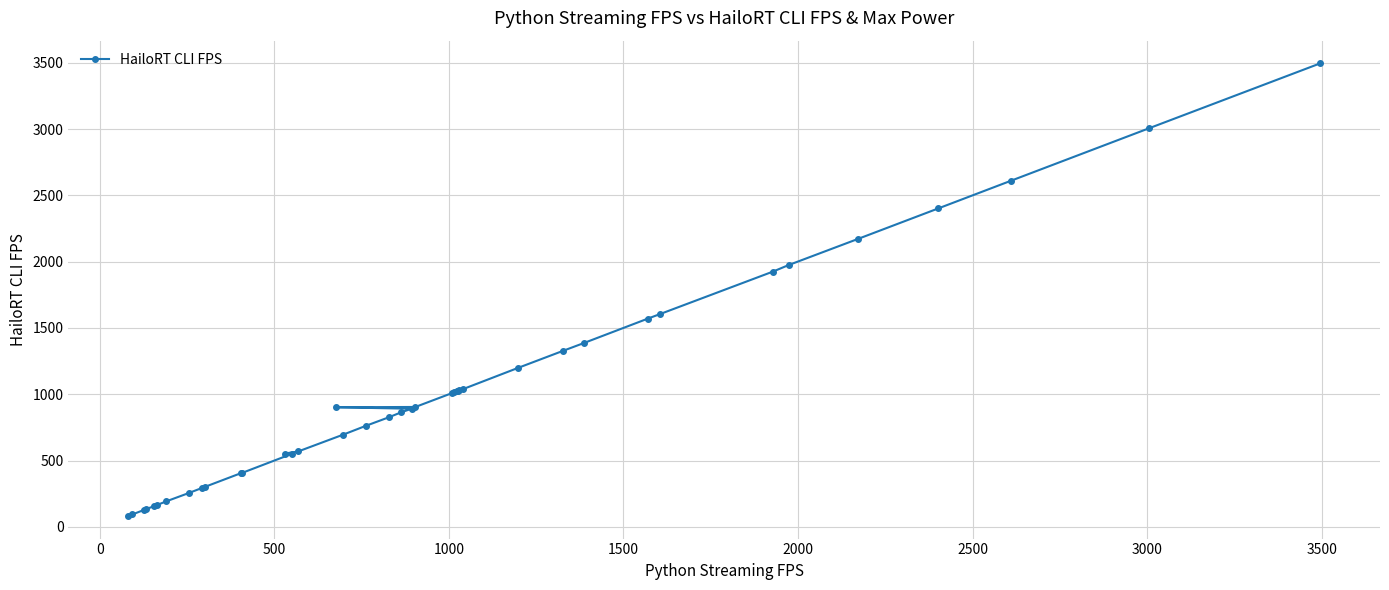

What is the value of the 31st point from the left?

1385.8